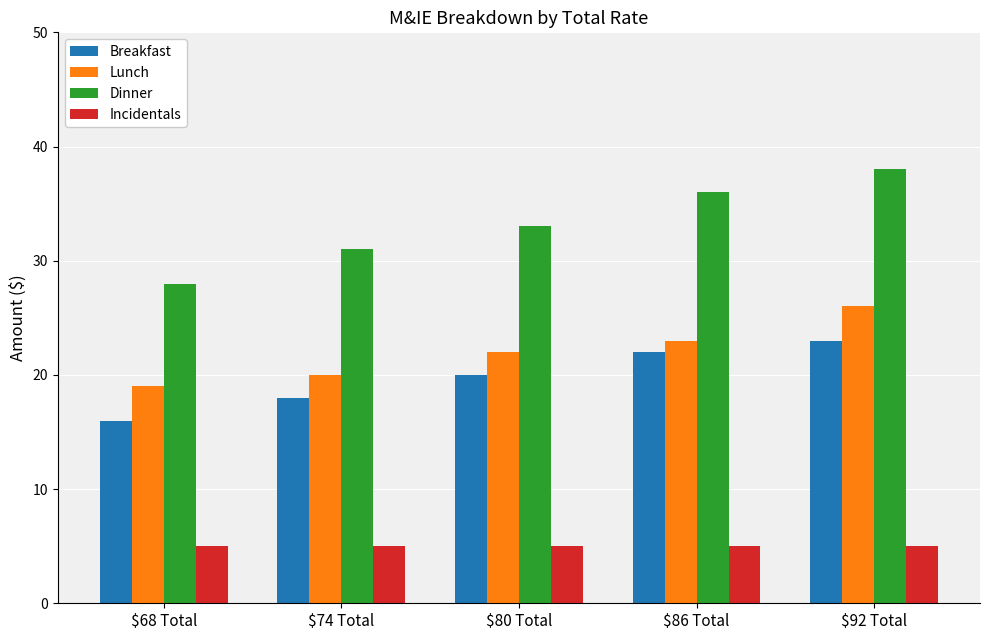

Does the chart contain any negative values?

No